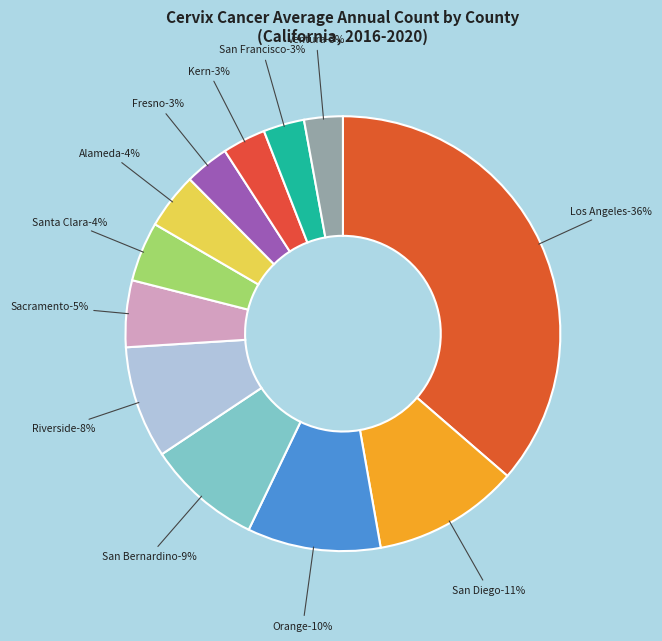

What percentage is the San Francisco County slice, to the nearest percent?

3%